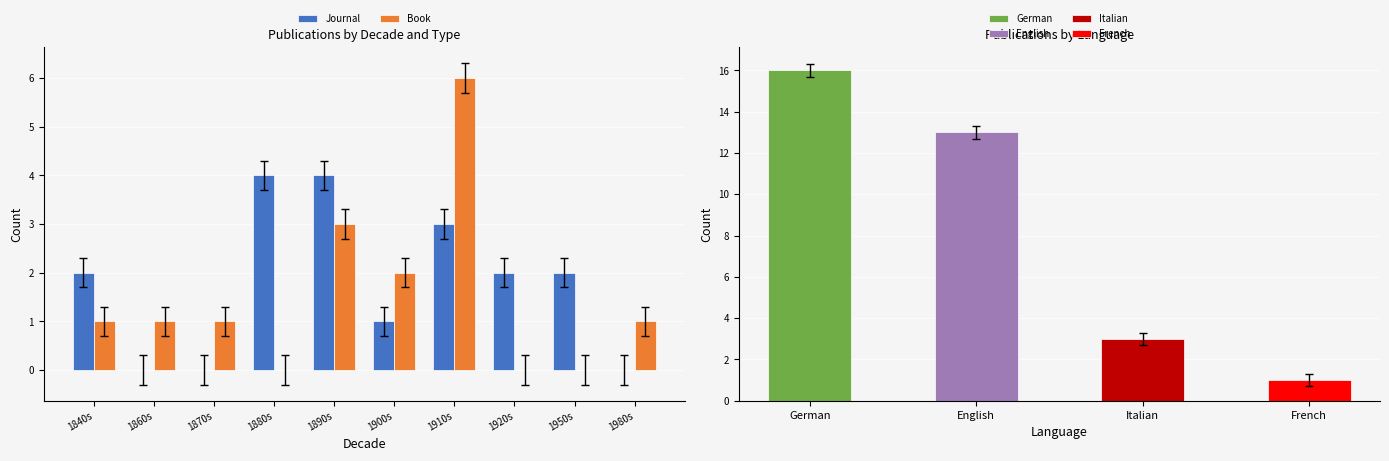

Where does the Book series first go above 1?

1890s